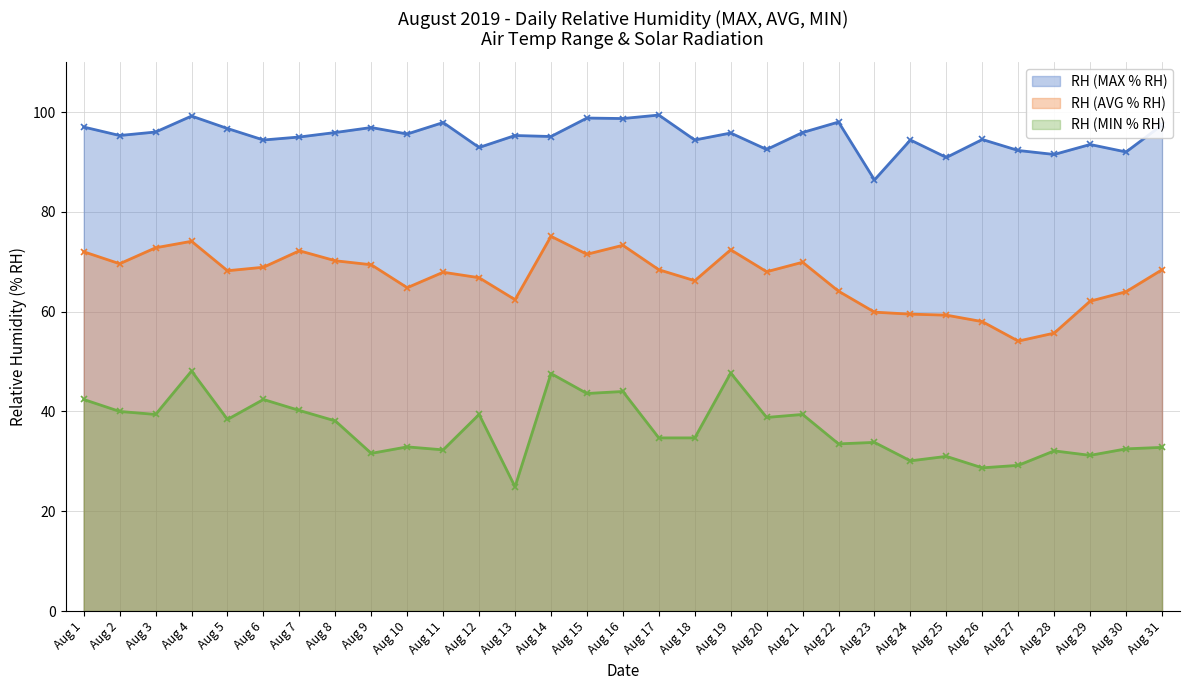

Between Aug 11 and Aug 31, which series saw the biggest shift?

RH (MAX % RH)